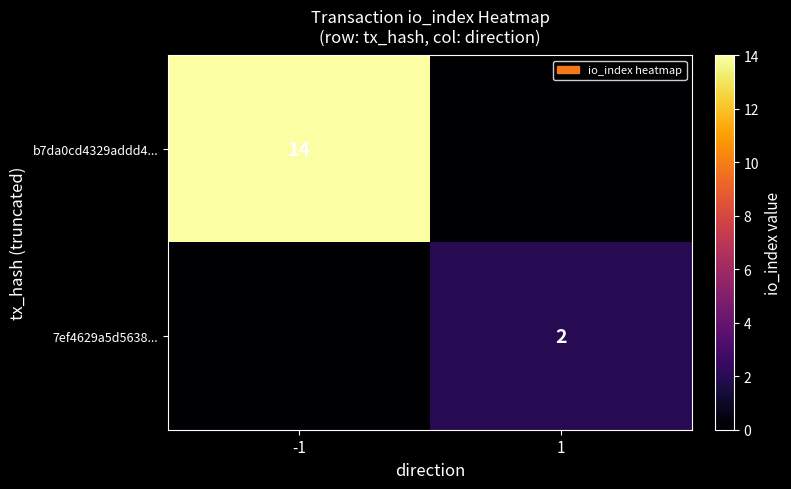

True or false: 7ef4629a5d5638... has a value of 2 at 1.

True